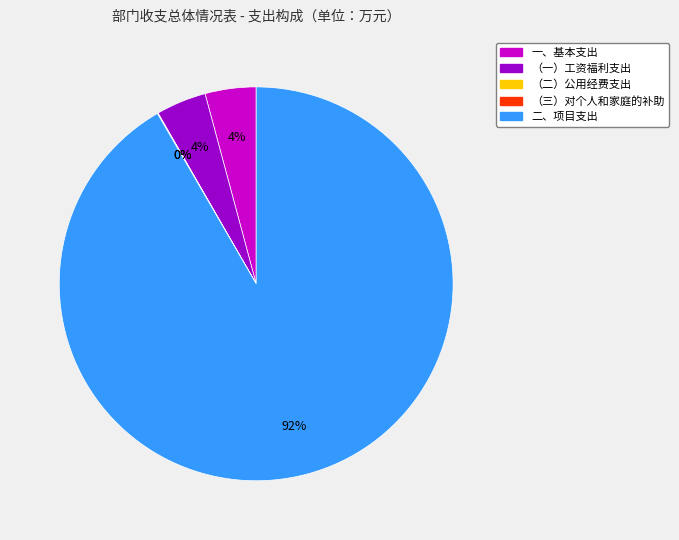

To the nearest percent, what is the difference between the largest and smallest slice percentages?

92%